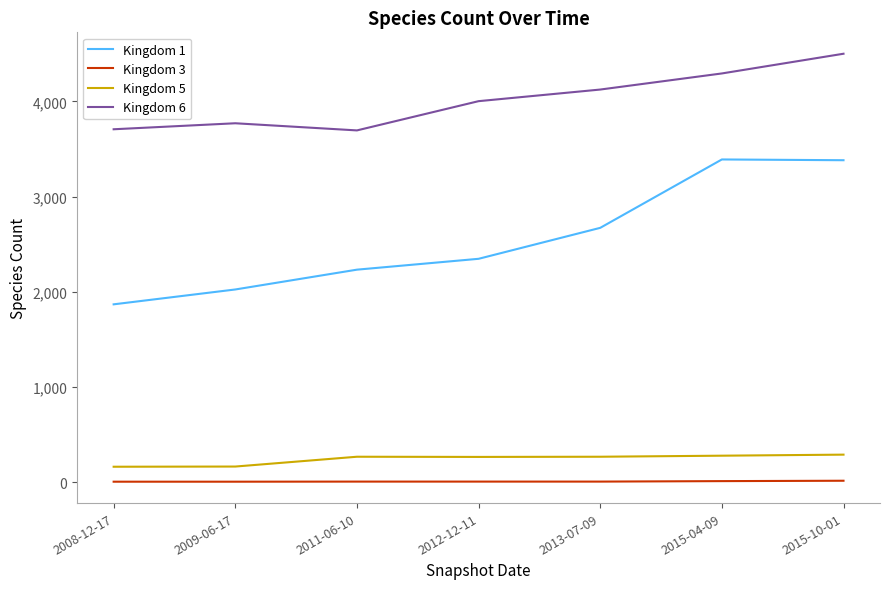

Does the chart display data point markers on the line(s)?

No